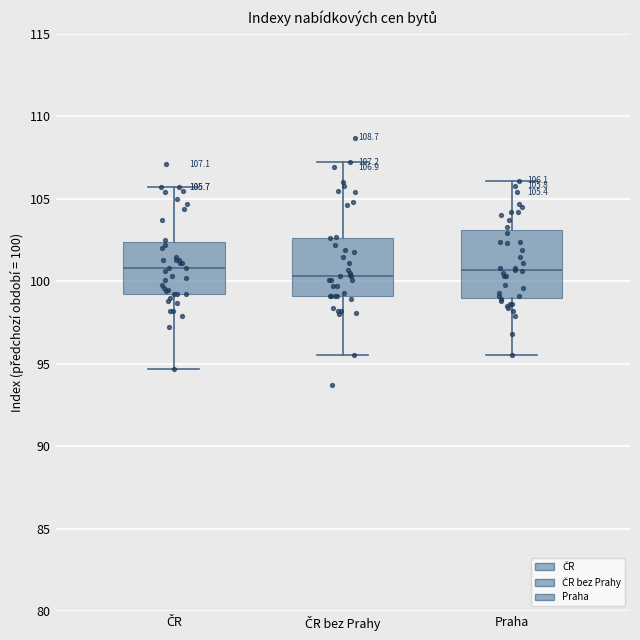

Which box is the tallest, from its lower edge to its upper edge?

Praha